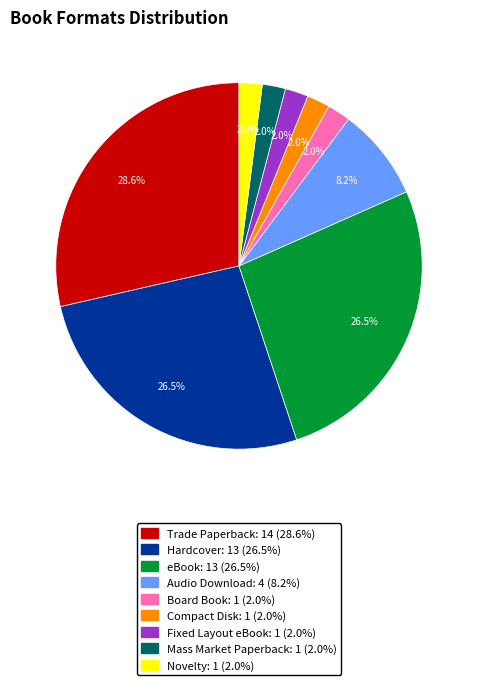

What is the largest slice in the pie chart?

Trade Paperback